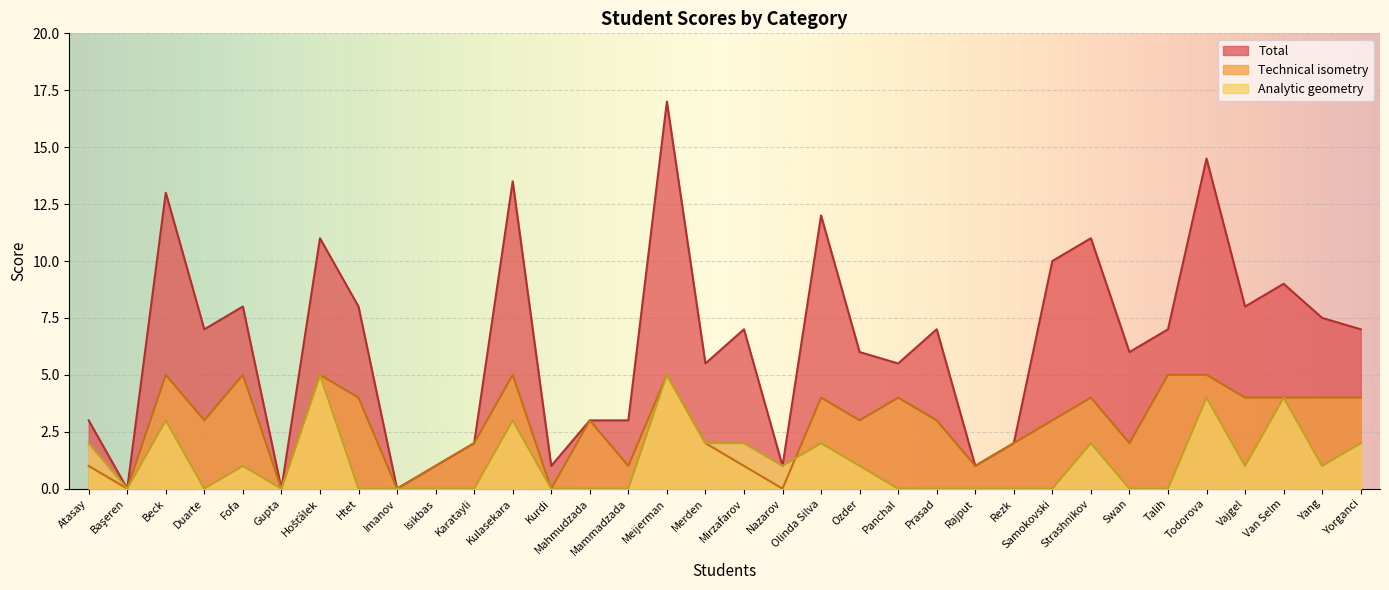

At which label does Total first exceed 7?

Beck